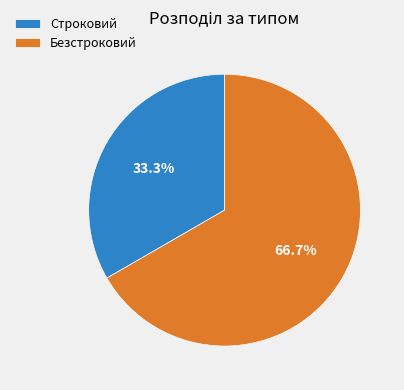

What is the total percentage of Безстроковий and Строковий?

100.0%